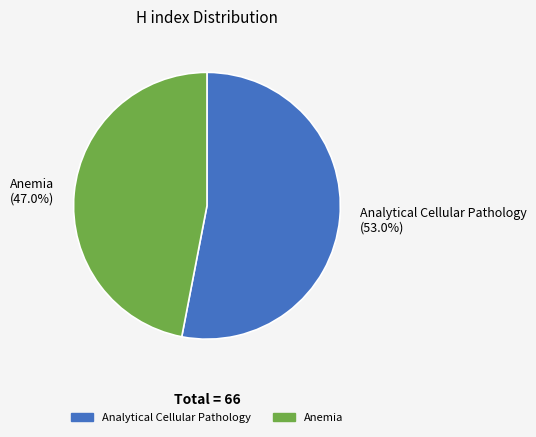

The Anemia slice represents 57% of the pie. True or false?

False